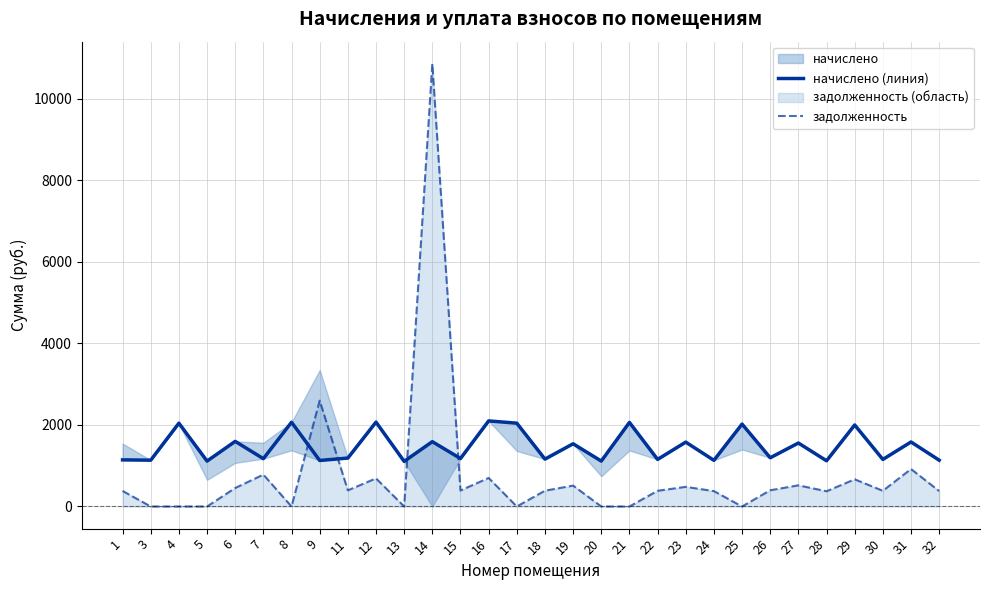

Where is the first local minimum for начислено (линия)?

3